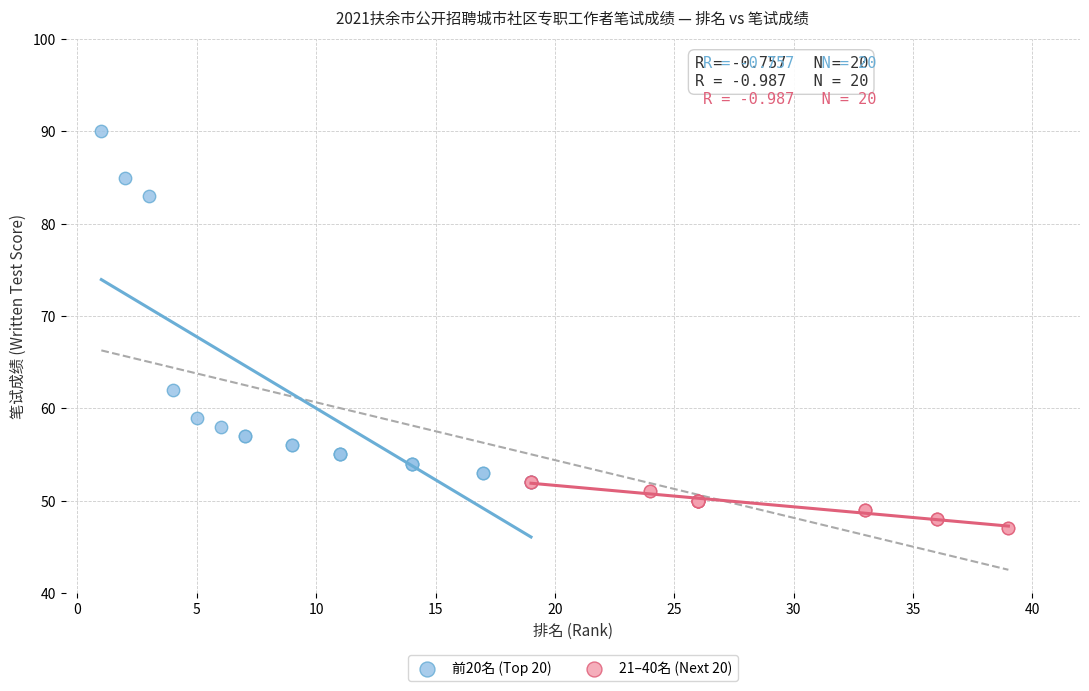

Which series contains the lowest Y value?

21–40名 (Next 20)